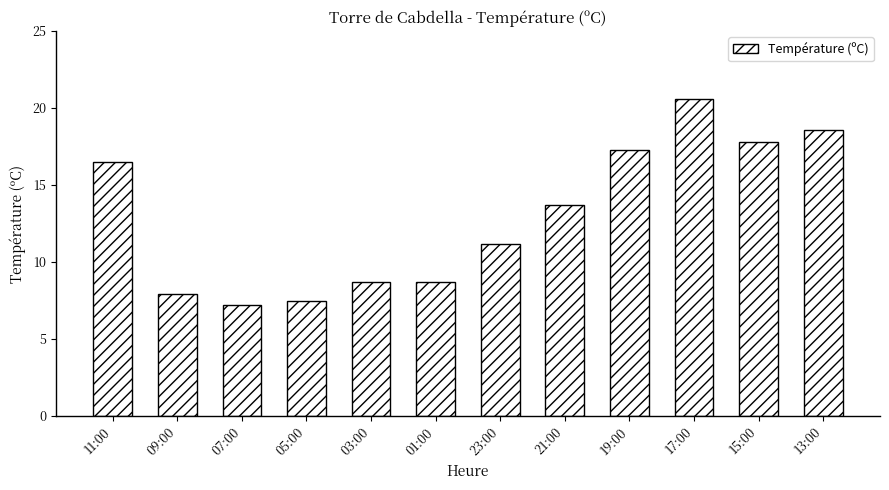

What is the change in value from 05:00 to 17:00?

+13.1